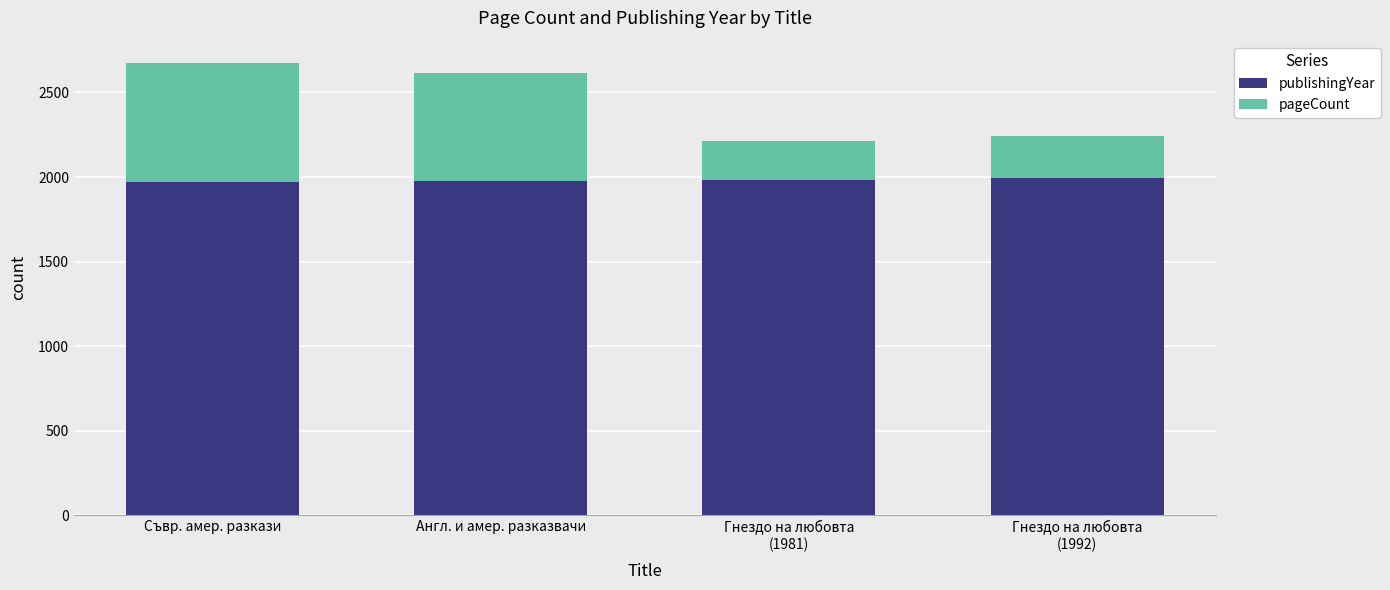

What is the minimum value for publishingYear?

1969